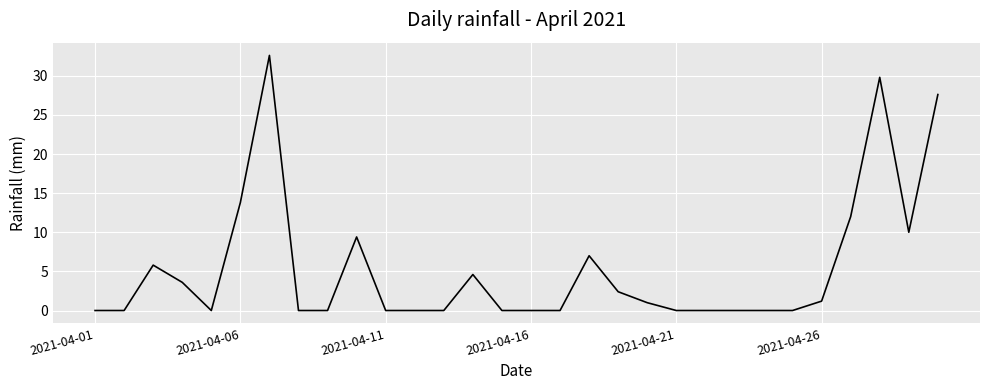

What is the difference between the maximum and minimum values?

32.6